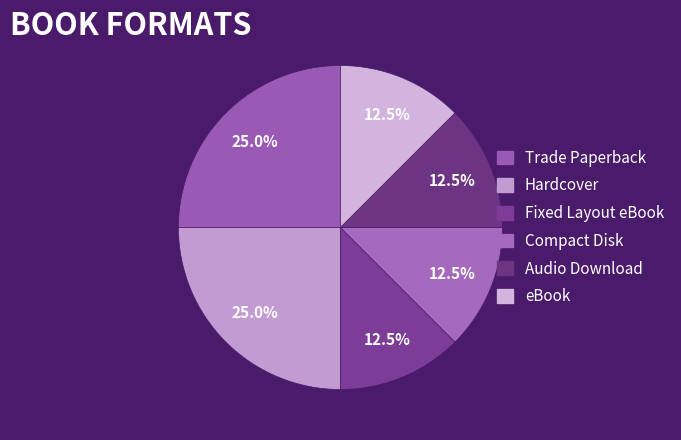

Rank the categories by value from highest to lowest.

Trade Paperback, Hardcover, Fixed Layout eBook, Compact Disk, Audio Download, eBook